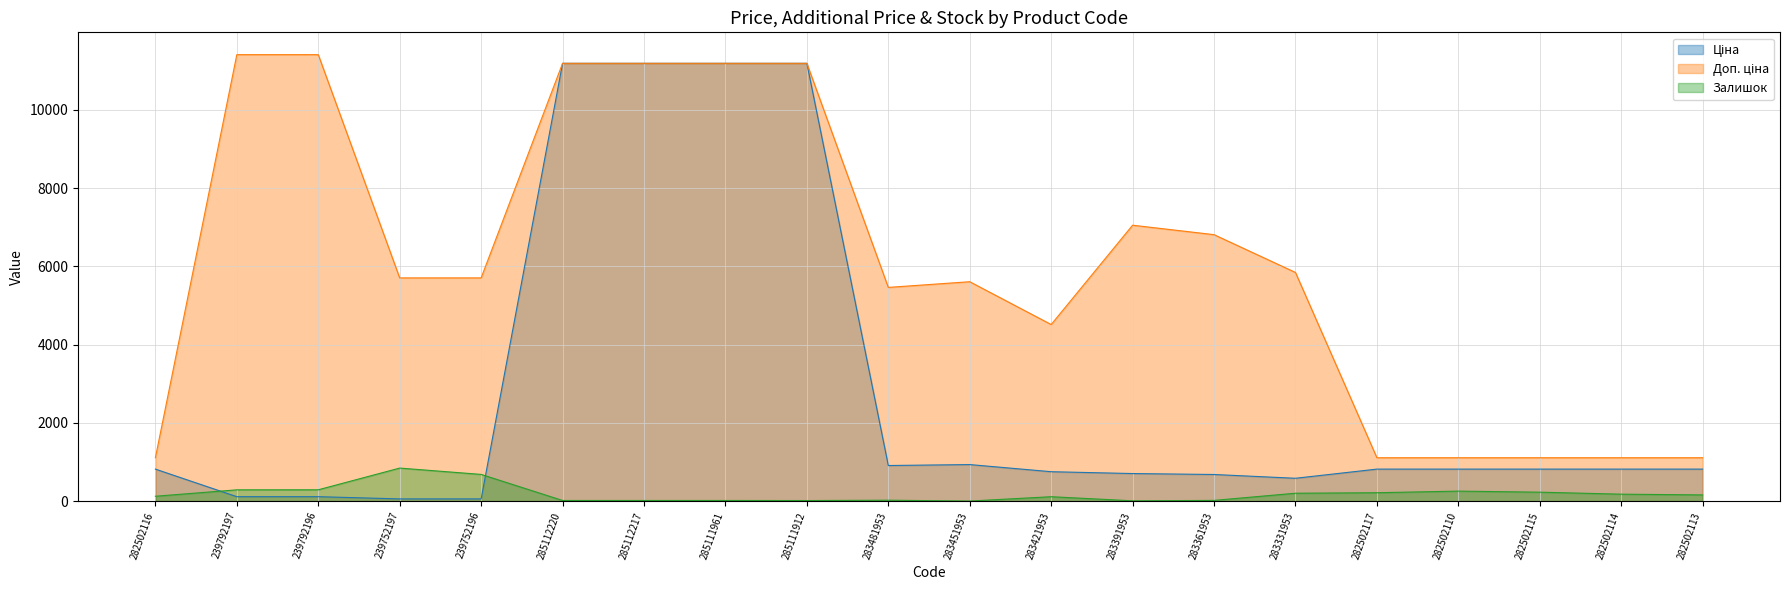

What is the difference between the Доп. ціна values at 282502110 and 285111912?

10079.0